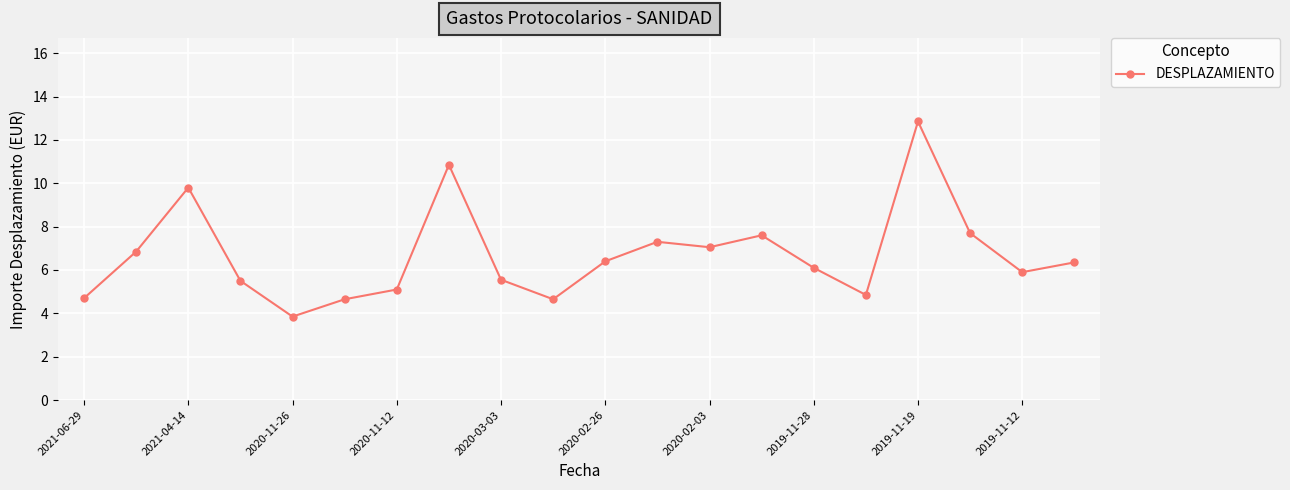

What is the smallest value displayed?

3.9